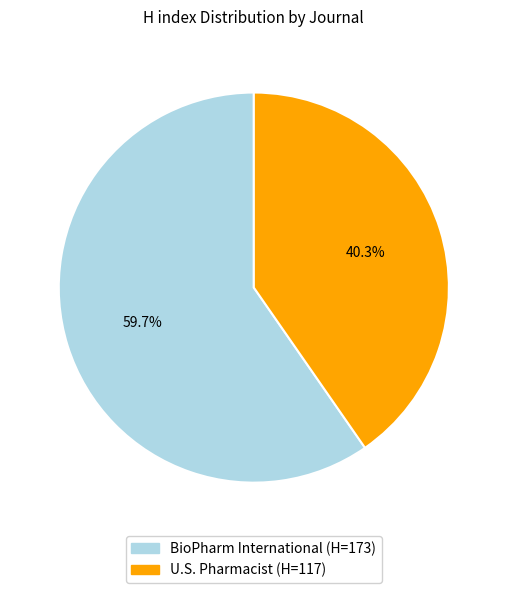

How many segments does this pie chart have?

2